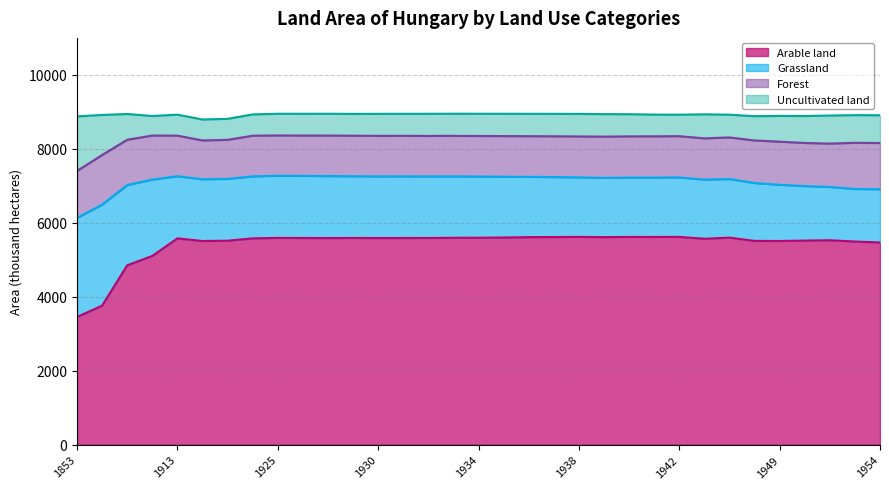

True or false: Uncultivated land and Arable land intersect in this chart.

False